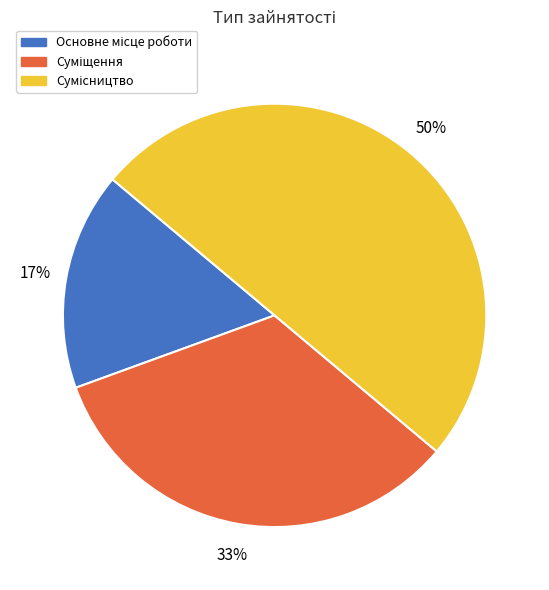

To the nearest percent, what is the difference between the largest and smallest slice percentages?

33%